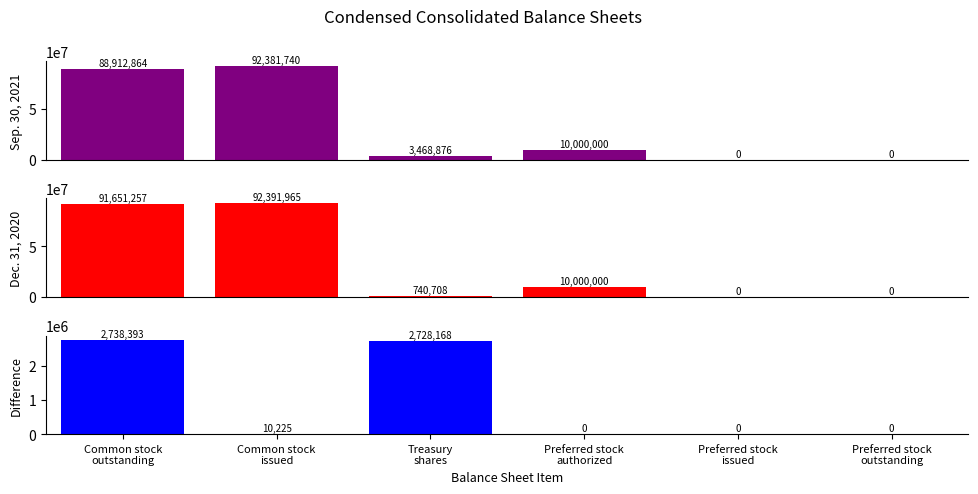

At how many categories does at least one series exceed 33097540?

2